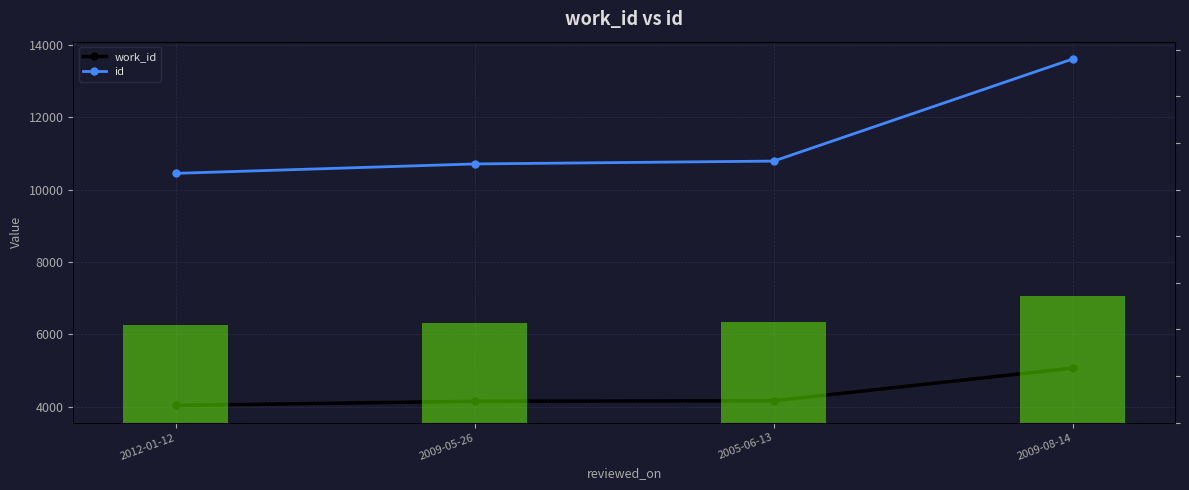

What is the maximum value for work_id?

5070